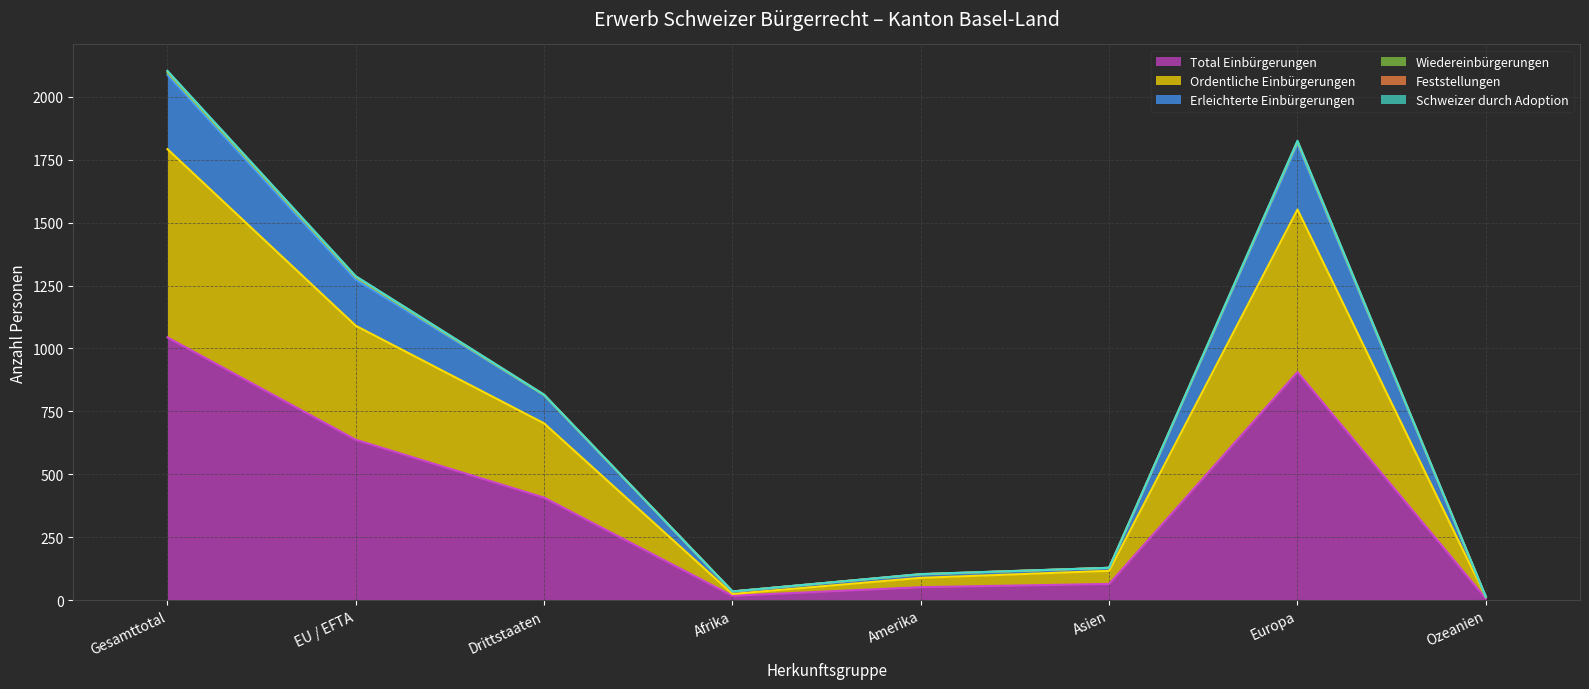

The Total Einbürgerungen series shows 1044 at Gesamttotal. True or false?

True